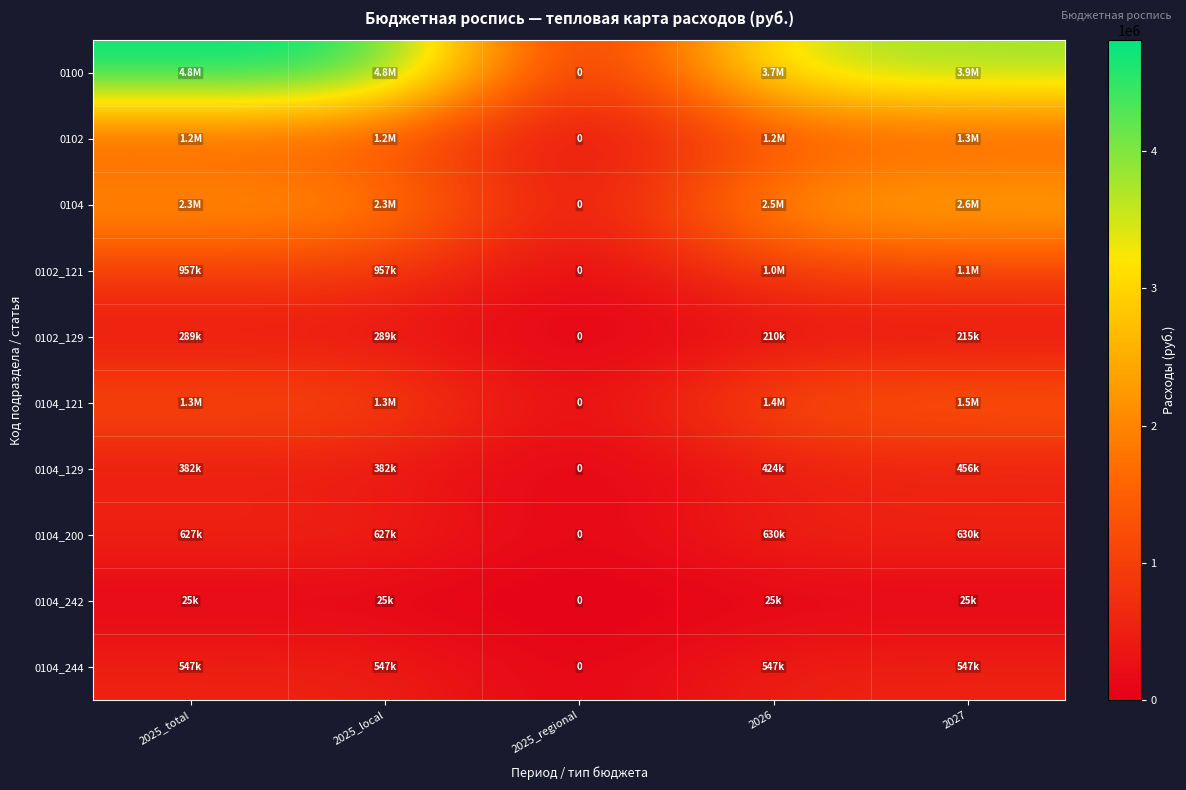

Where is 0102 nearest to the value 632500?

2026